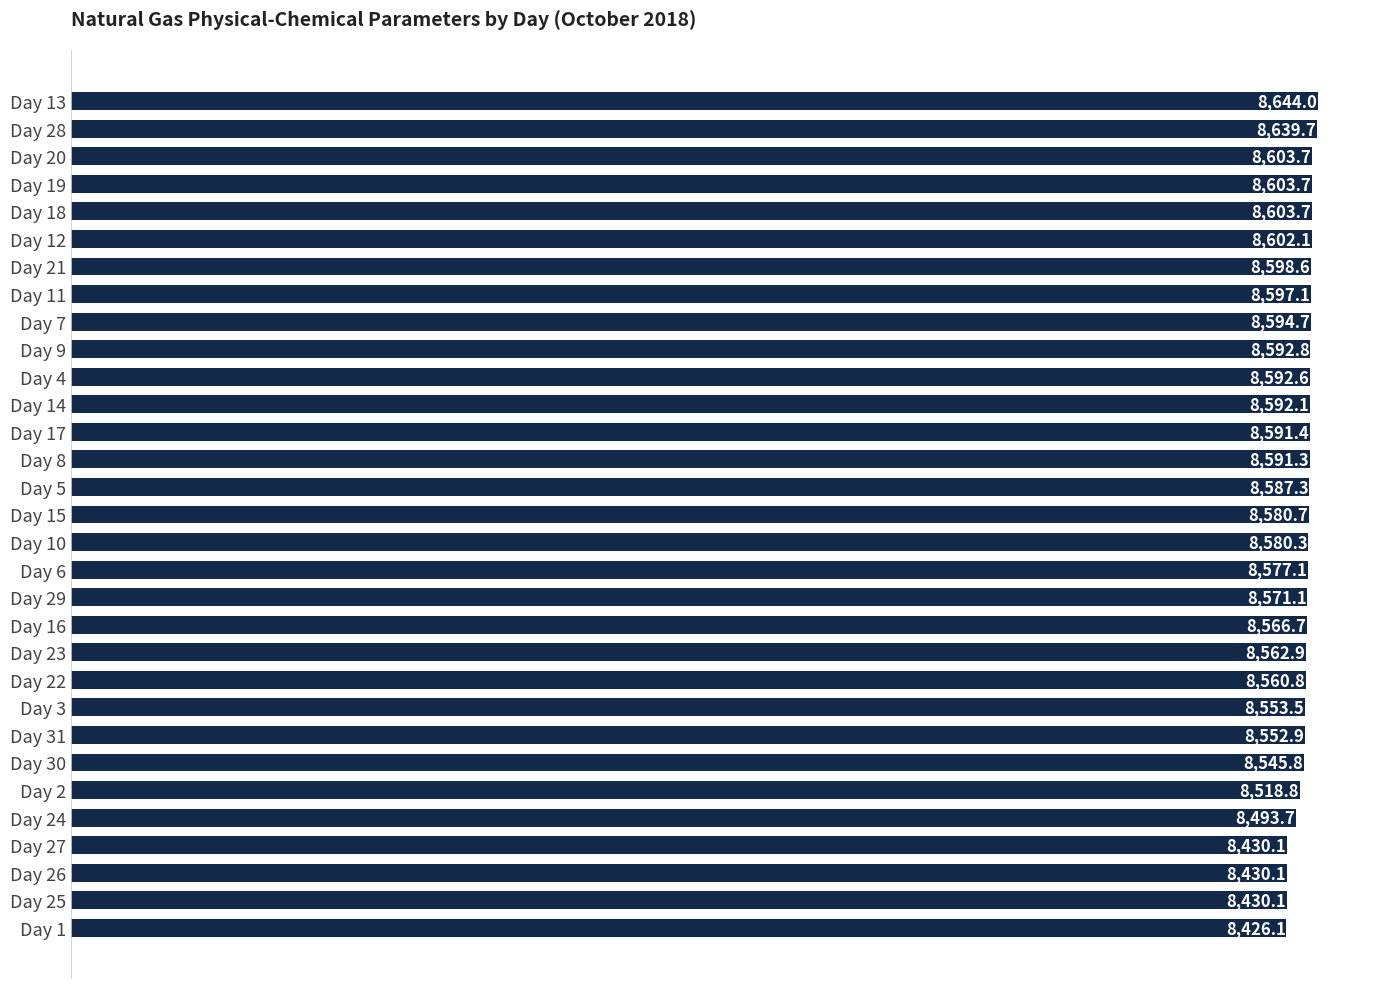

Count the number of categories in the chart.

31